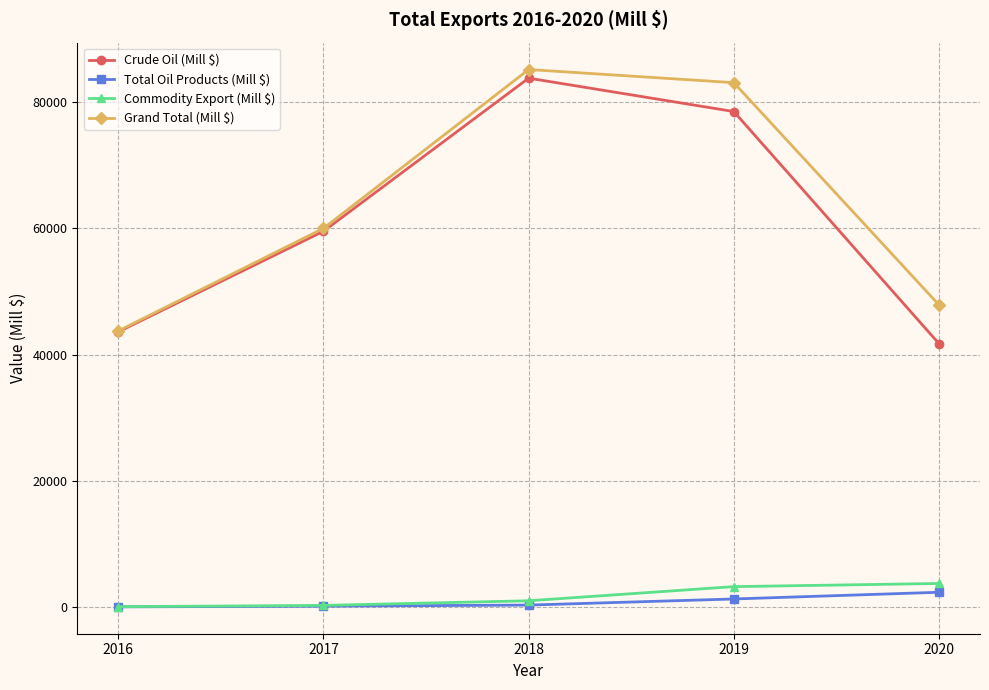

Where does the Crude Oil (Mill $) series first go above 59560?

2017